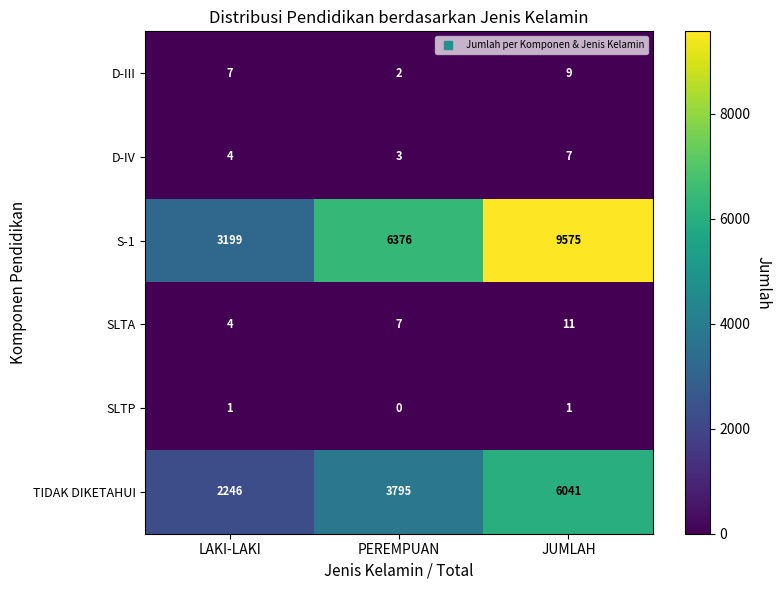

At PEREMPUAN, list the series in order from smallest to largest.

SLTP, D-III, D-IV, SLTA, TIDAK DIKETAHUI, S-1